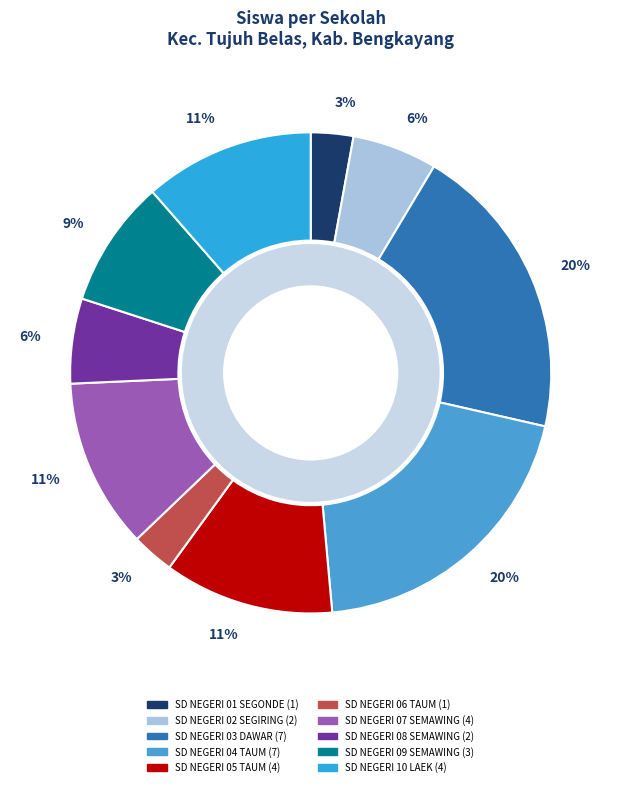

The SD NEGERI 03 DAWAR slice represents 20% of the pie. True or false?

True